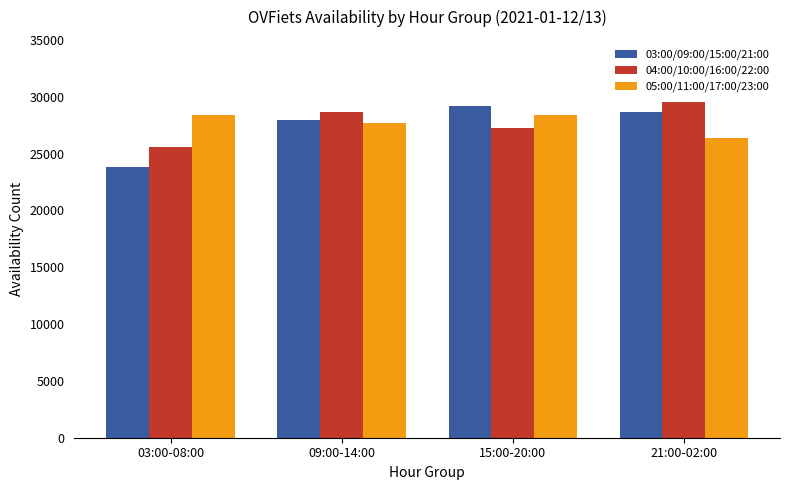

At how many categories does at least one series exceed 29383?

1